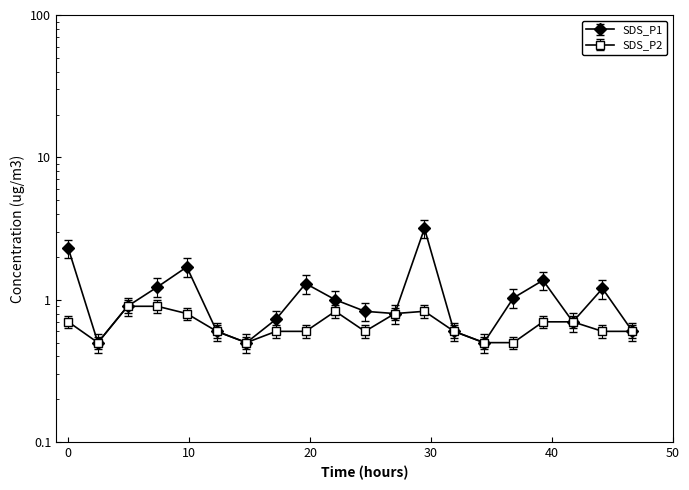

List the series in order of their peak value, highest first.

SDS_P1, SDS_P2